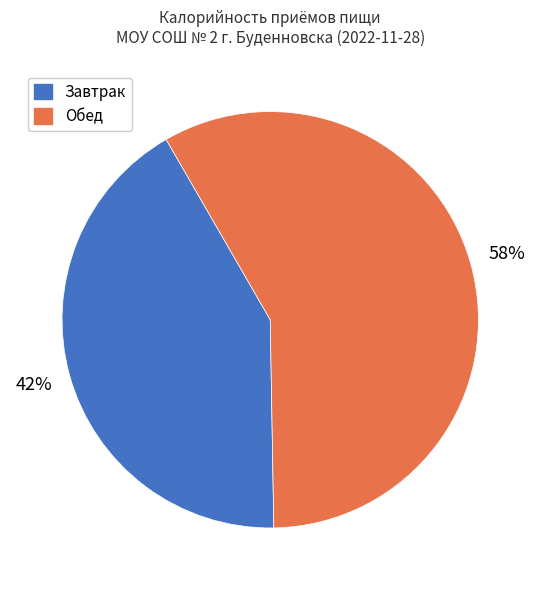

Rank the categories by value from highest to lowest.

Обед, Завтрак